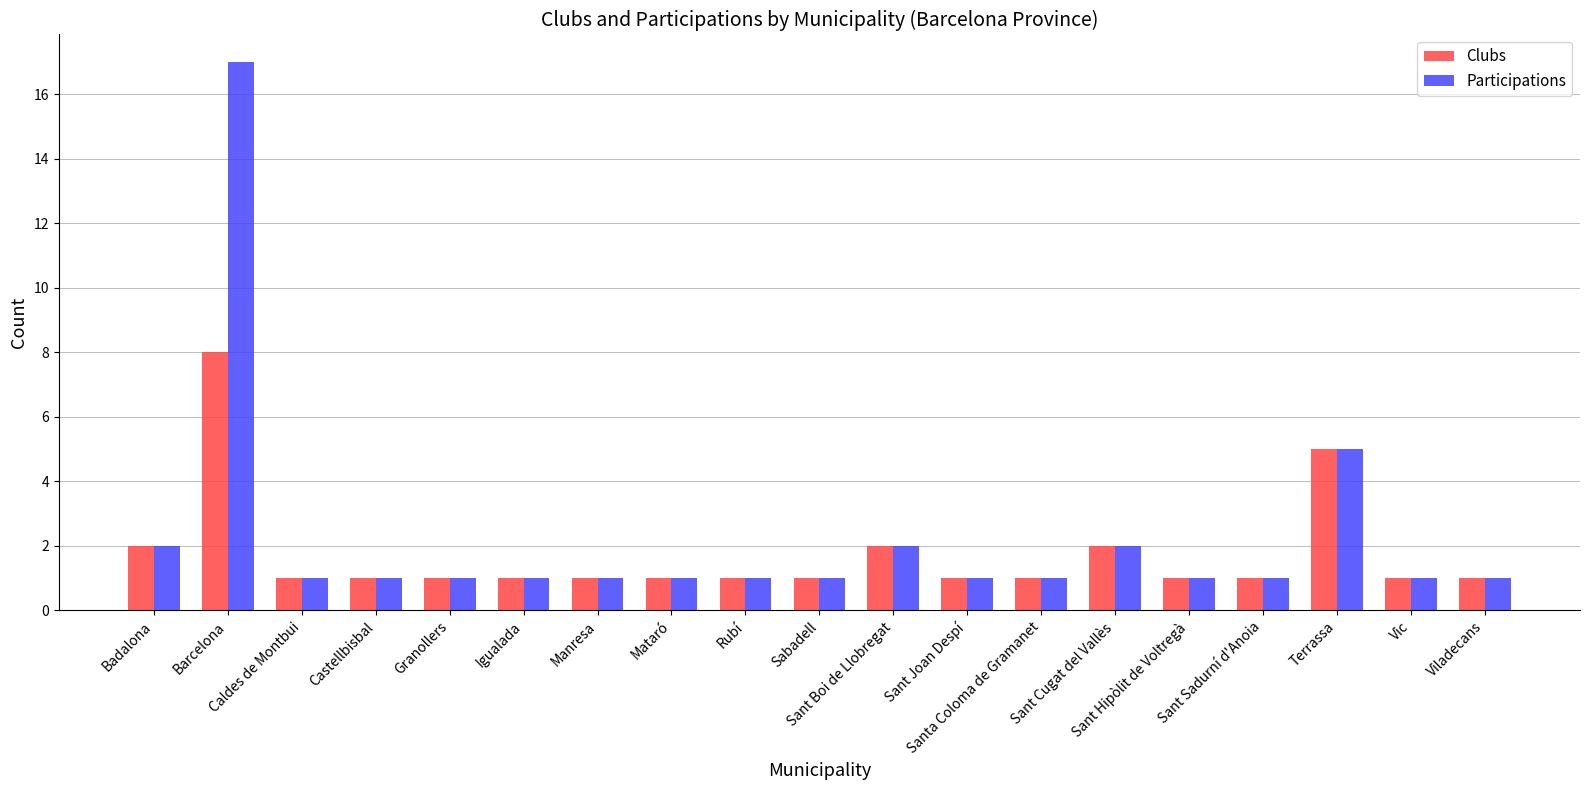

Which series has the widest spread of values?

Participations